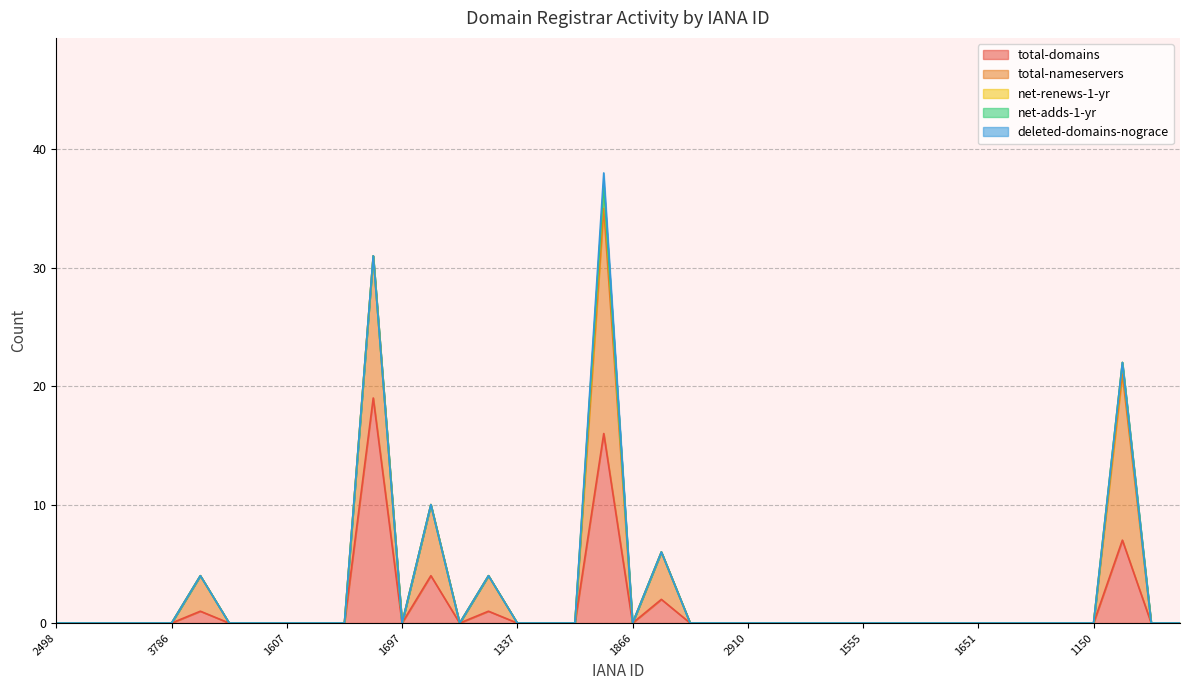

Count the net-renews-1-yr values in the range 0 to 1.

39